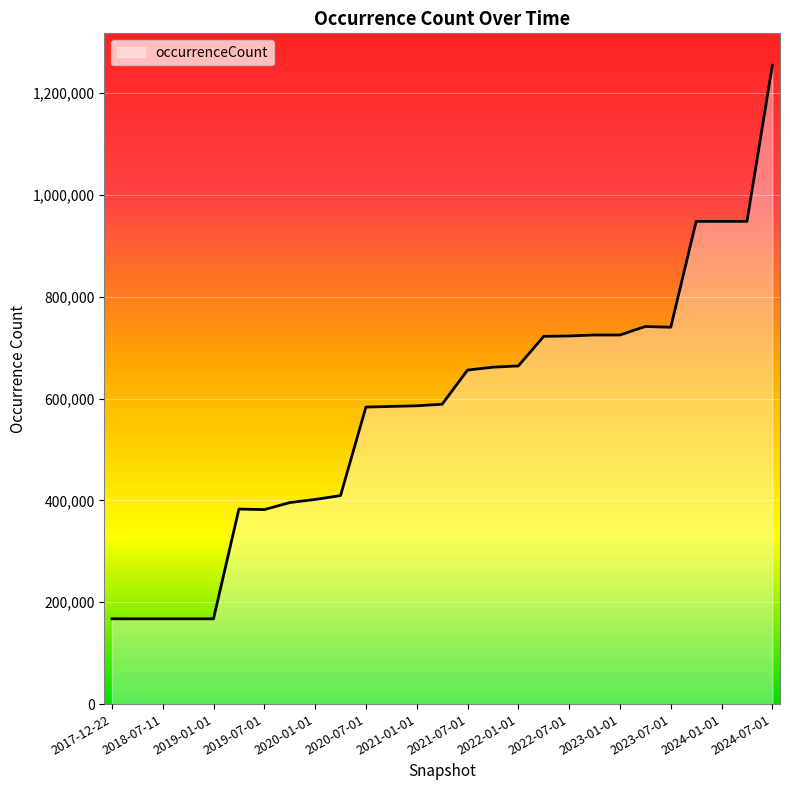

What is the maximum value shown in the chart?

1254935